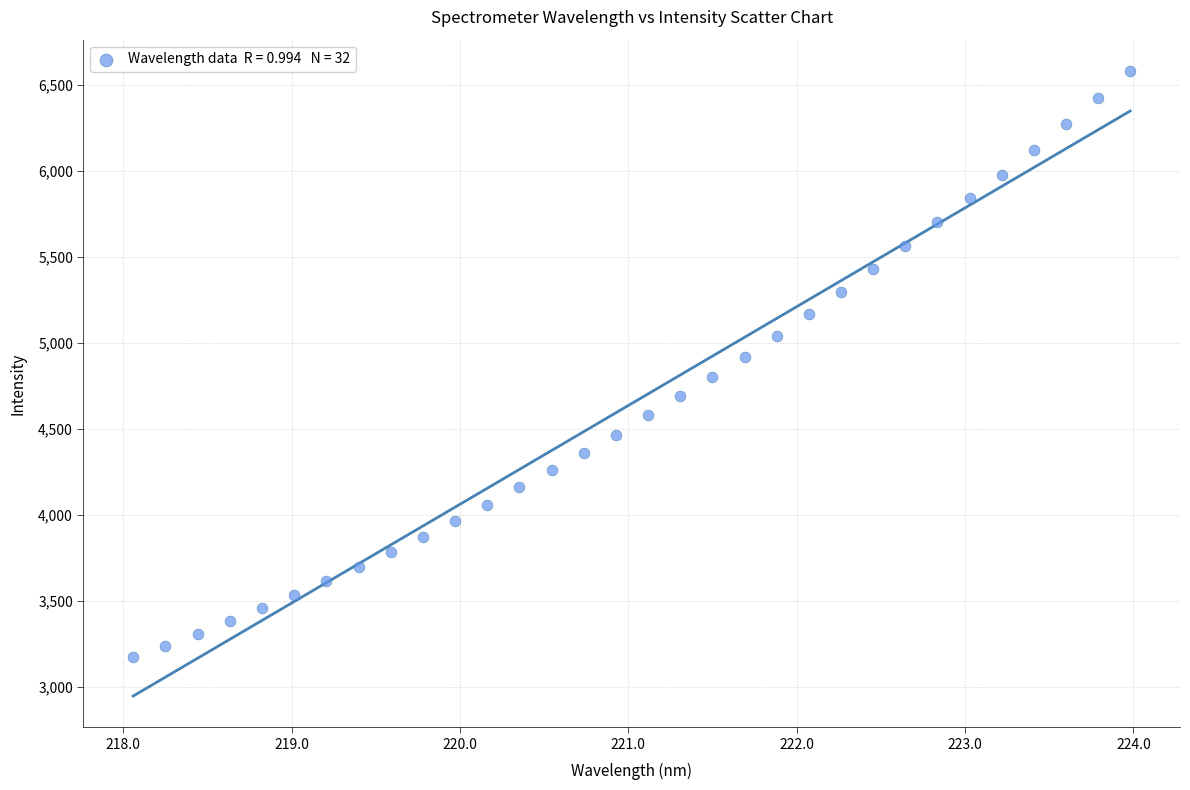

What is the range of X values (max minus min)?

5.9